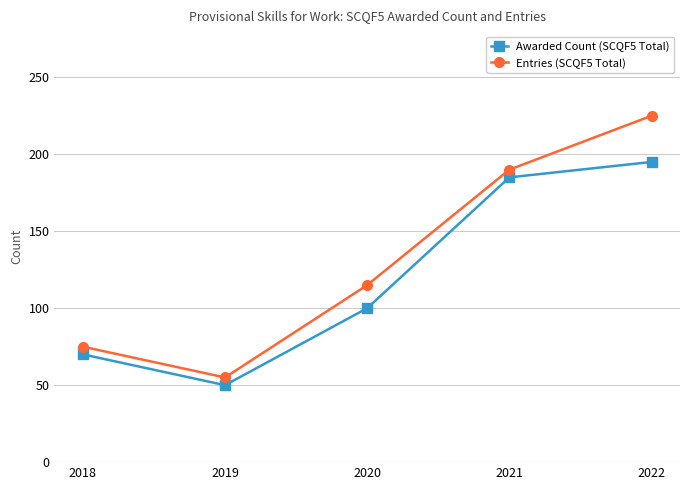

List the series in order of their peak value, highest first.

Entries (SCQF5 Total), Awarded Count (SCQF5 Total)